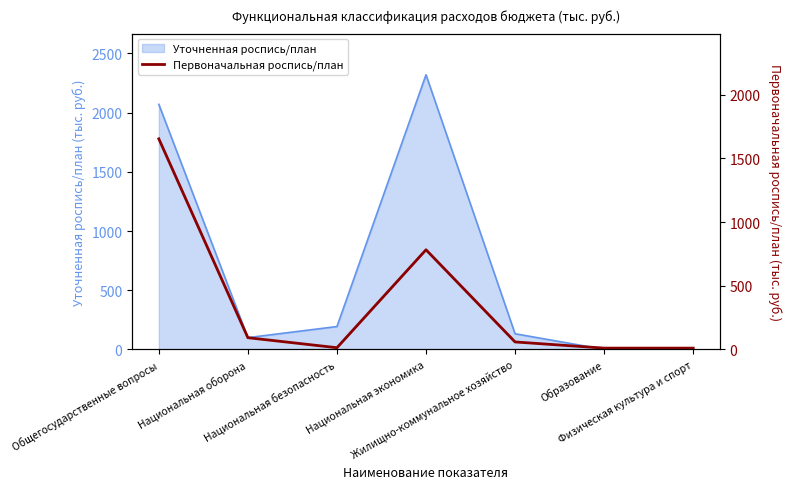

What is the change in value from Национальная оборона to Физическая культура и спорт?

-81.8